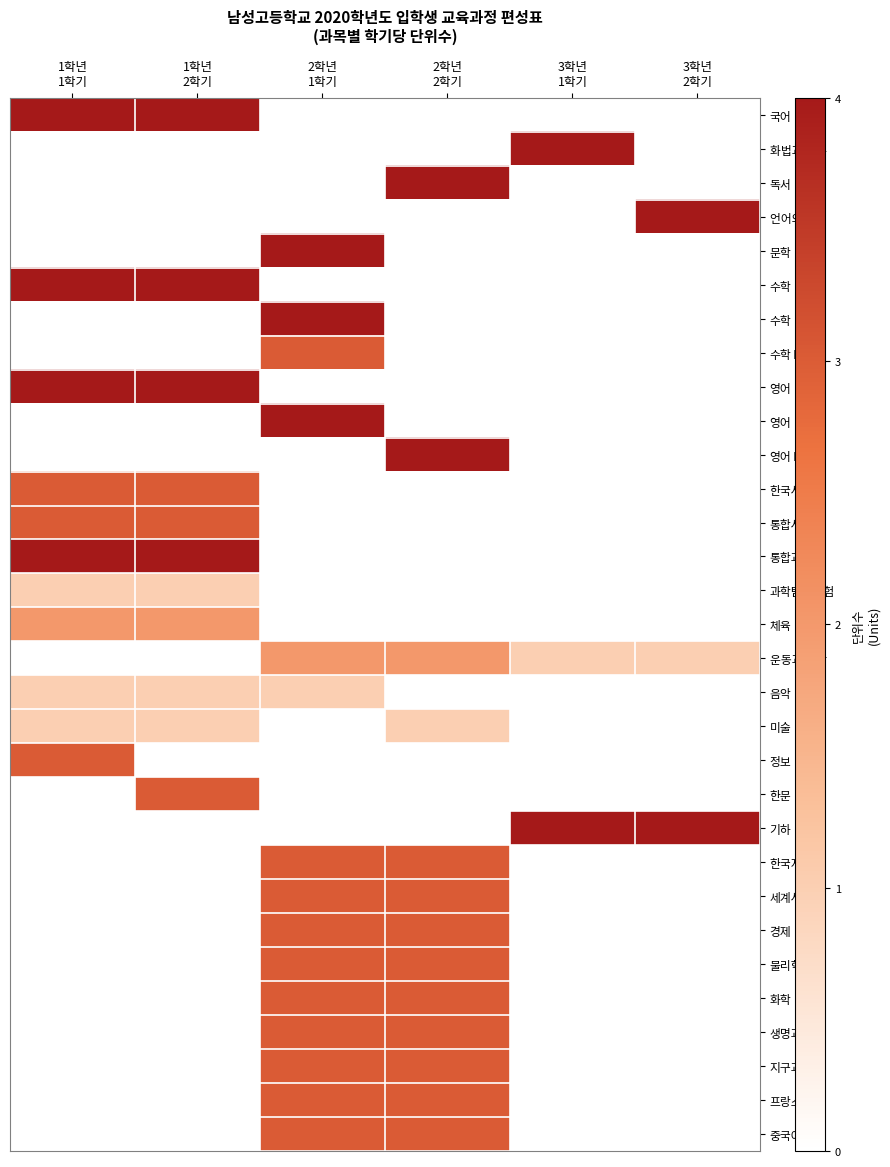

What is the total value across all series at 3학년
2학기?

9